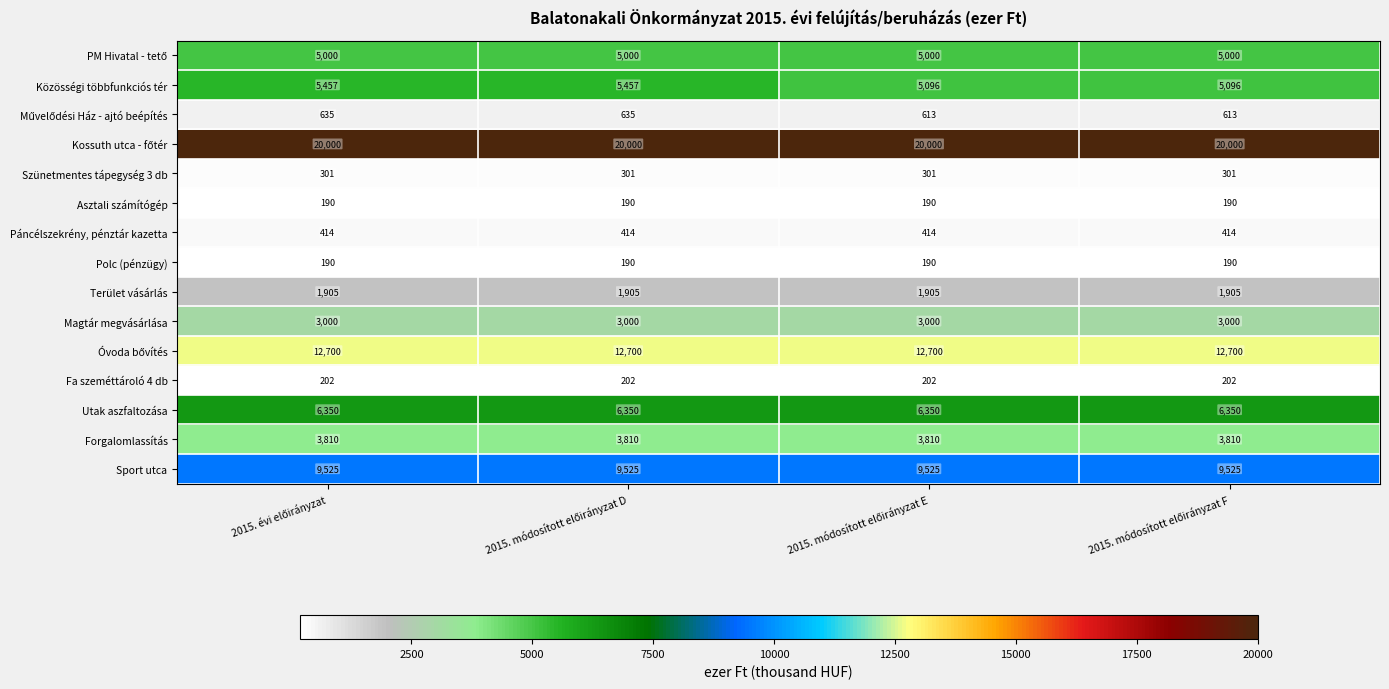

What is the maximum value for Forgalomlassítás?

3810